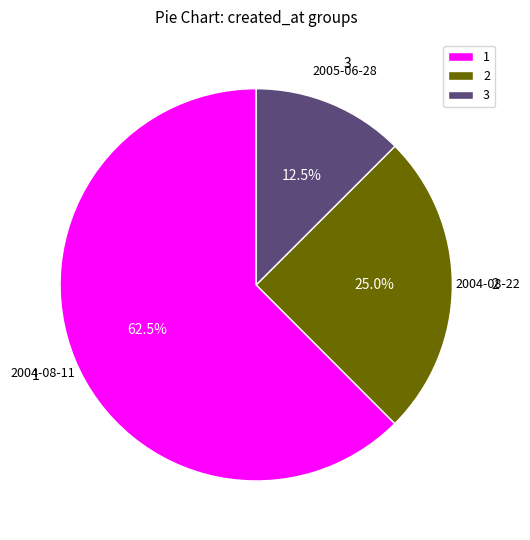

What is the total percentage of 1 and 2?

87.5%